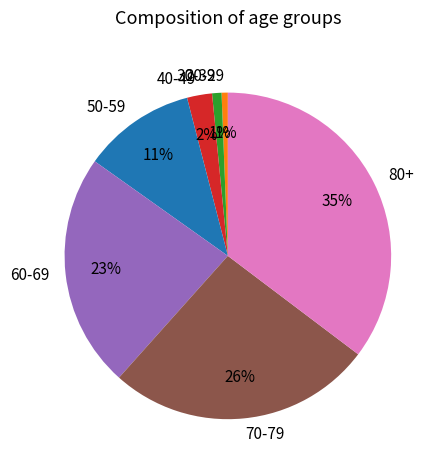

True or false: 50-59 accounts for 39% of the total.

False